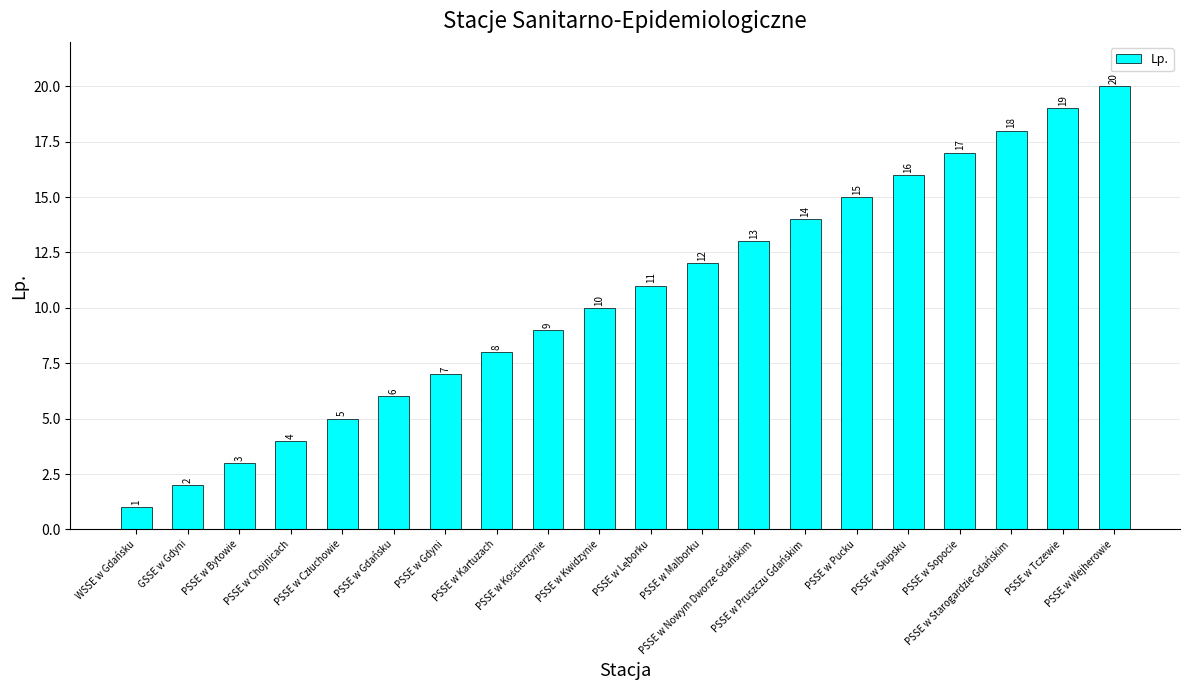

What is the sum of all values?

210